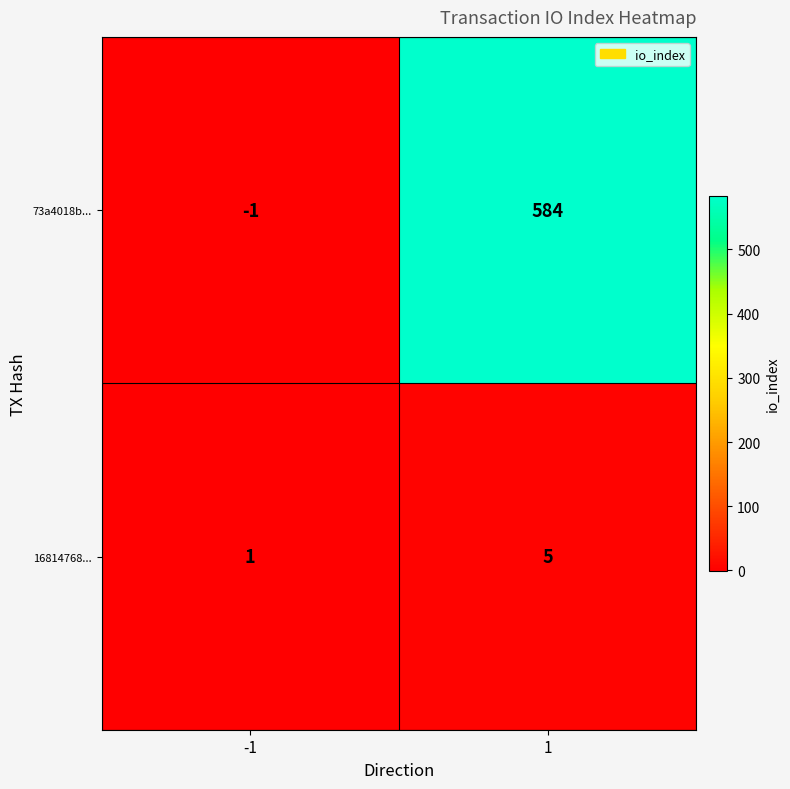

At -1, list the series in order from smallest to largest.

73a4018b..., 16814768...